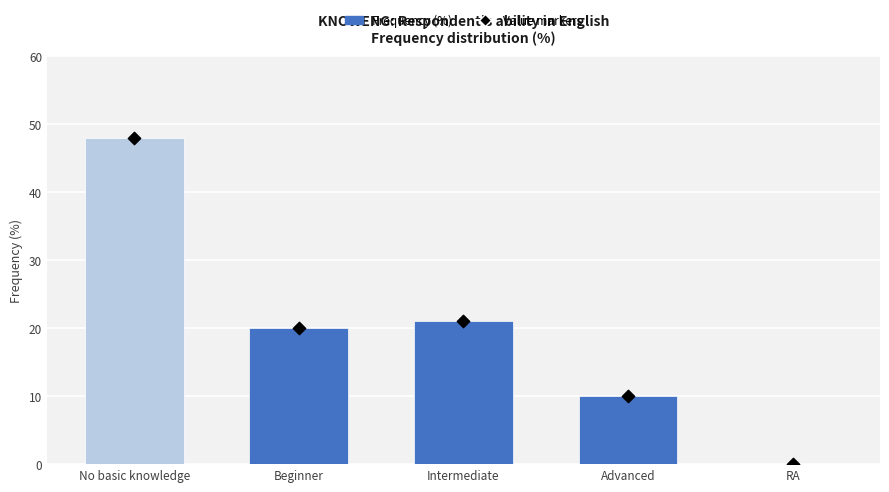

At which category is the sum across all series the highest?

No basic knowledge